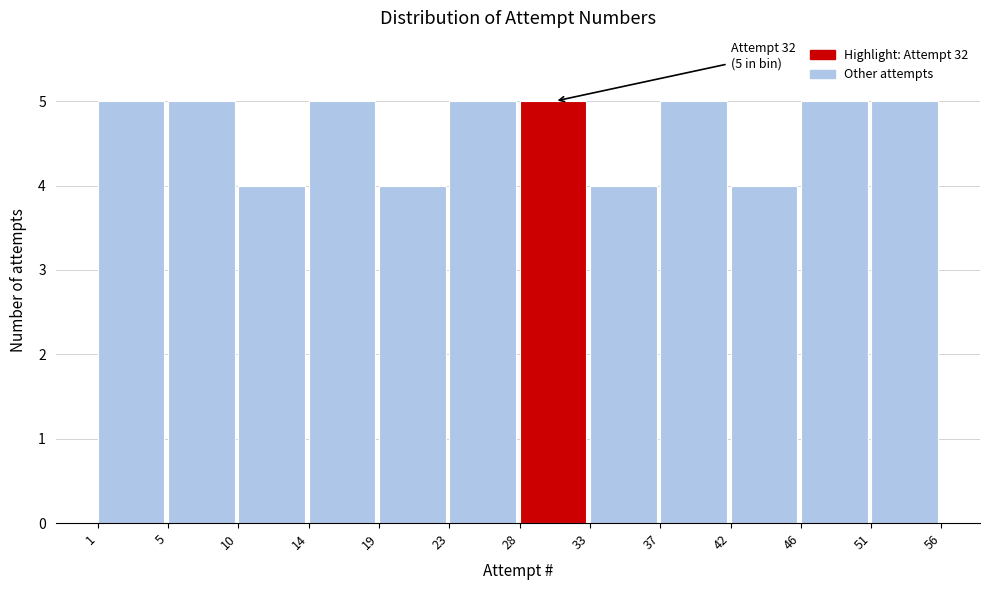

Reading right to left, transcribe all the data shown in this chart.

51=5	46=5	42=4	37=5	33=4	28=5	23=5	19=4	14=5	10=4	5=5	1=5